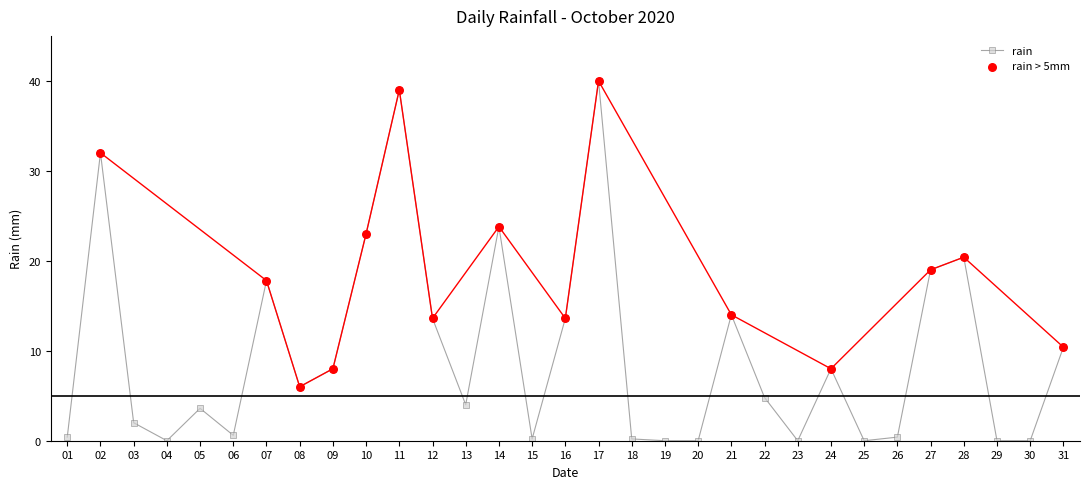

Is it true that rain equals 4.8 at 22?

True